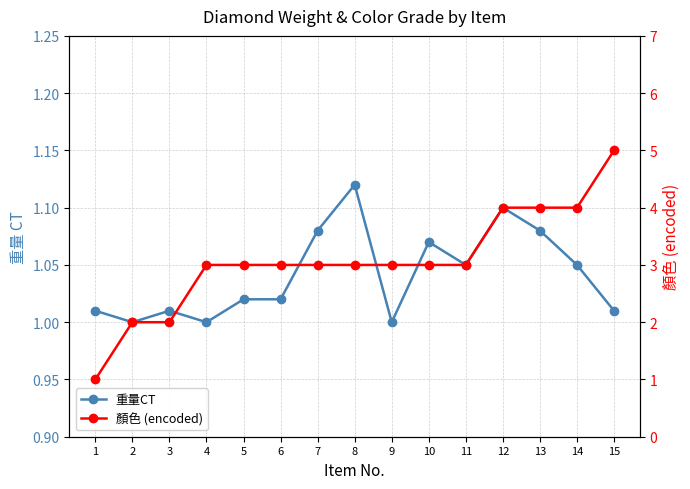

What is the total value across all series at 7?

4.1